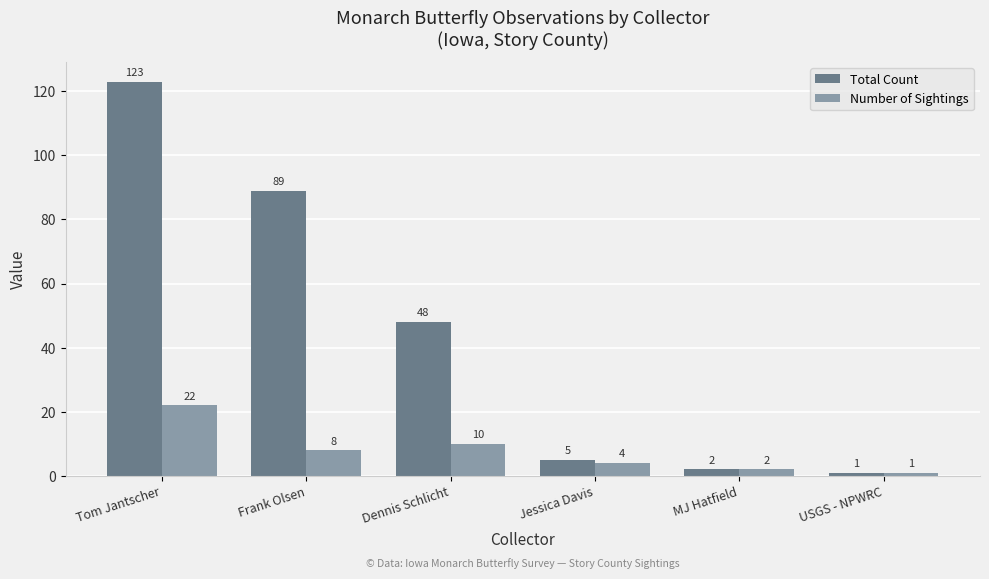

At Dennis Schlicht, list the series in order from smallest to largest.

Number of Sightings, Total Count